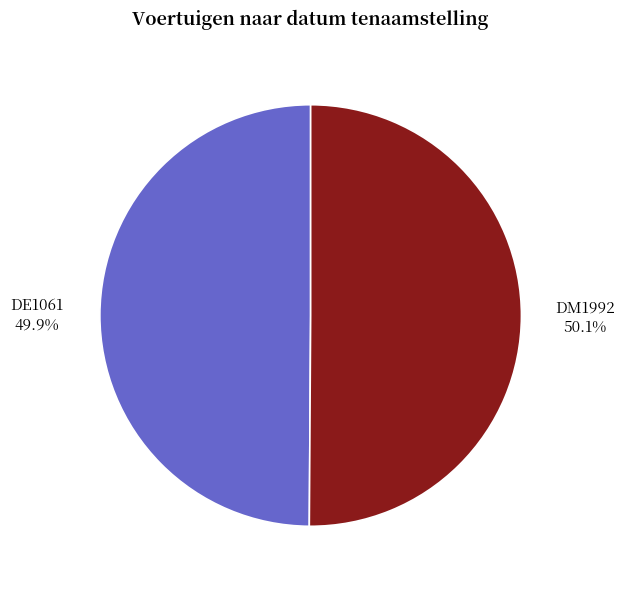

Is there a majority slice in this chart?

Yes